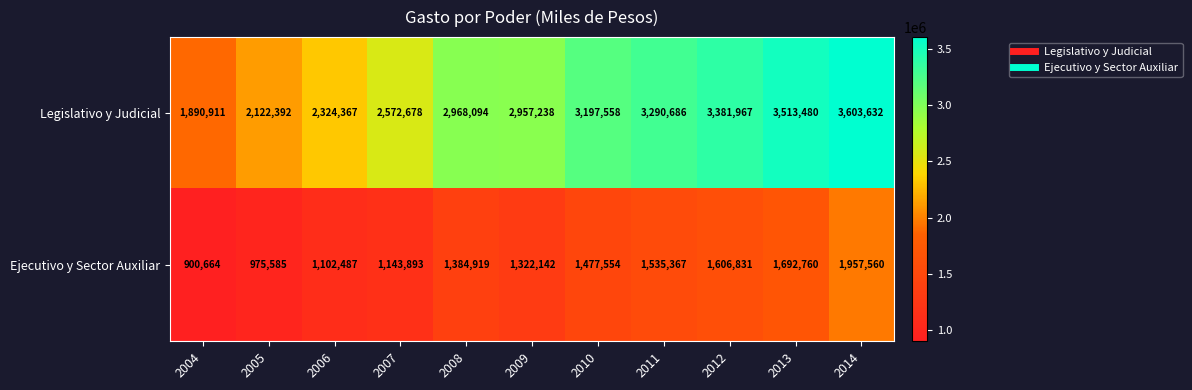

What is the spread (max minus min) of values at 2007?

1428785